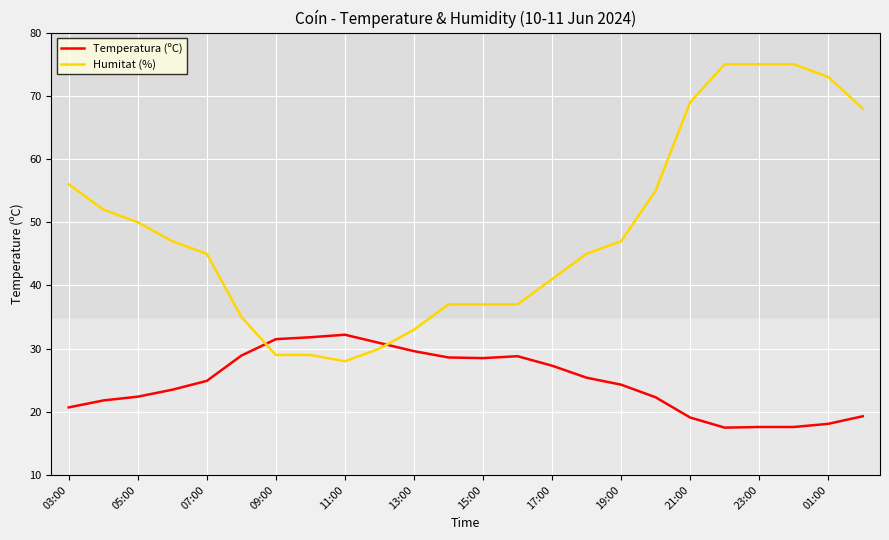

What is the maximum value for Humitat (%)?

75.0